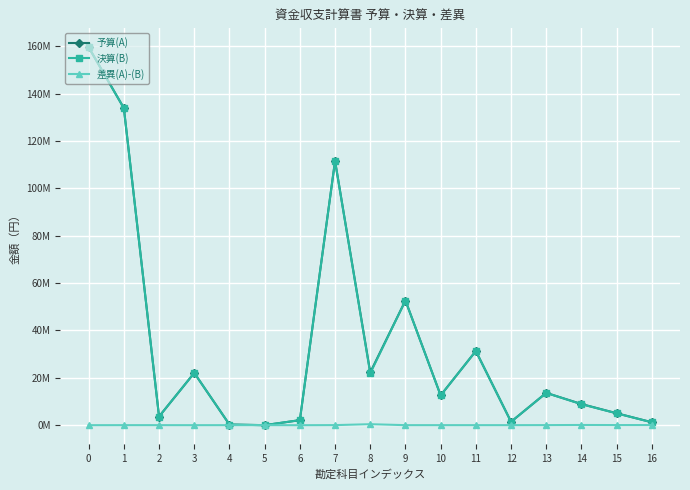

How many interior local valleys does the 予算(A) series have?

5